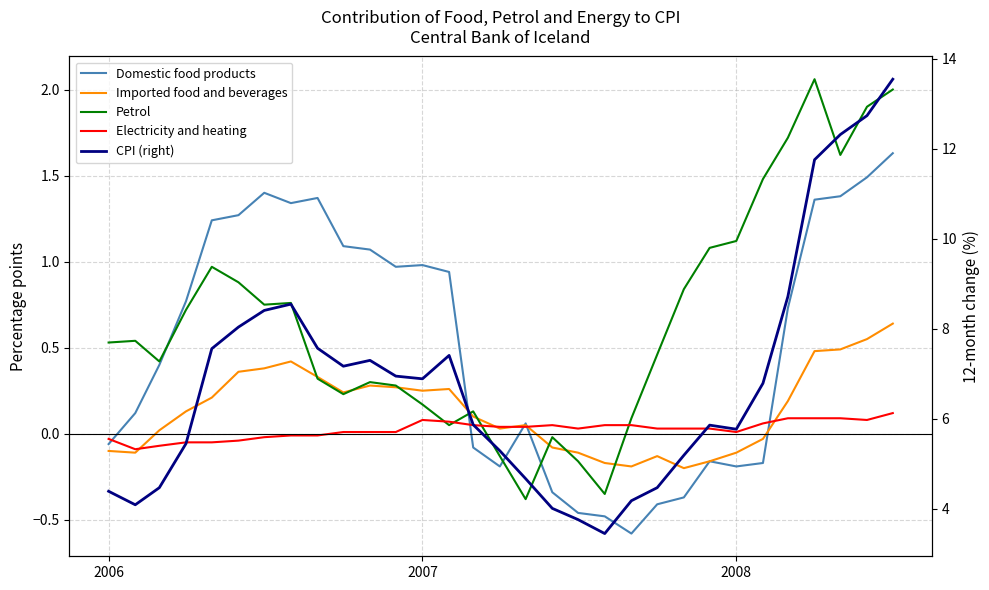

How many lines are shown in the chart?

5